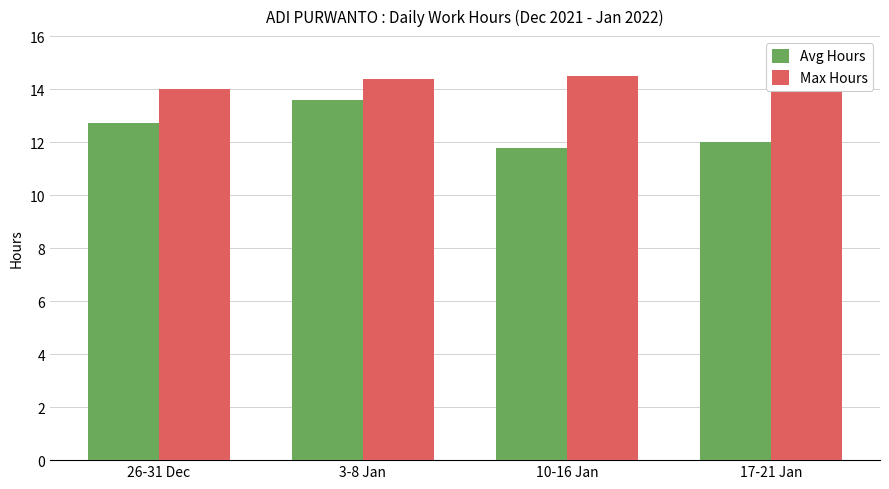

What is the difference between the Max Hours values at 26-31 Dec and 10-16 Jan?

0.5